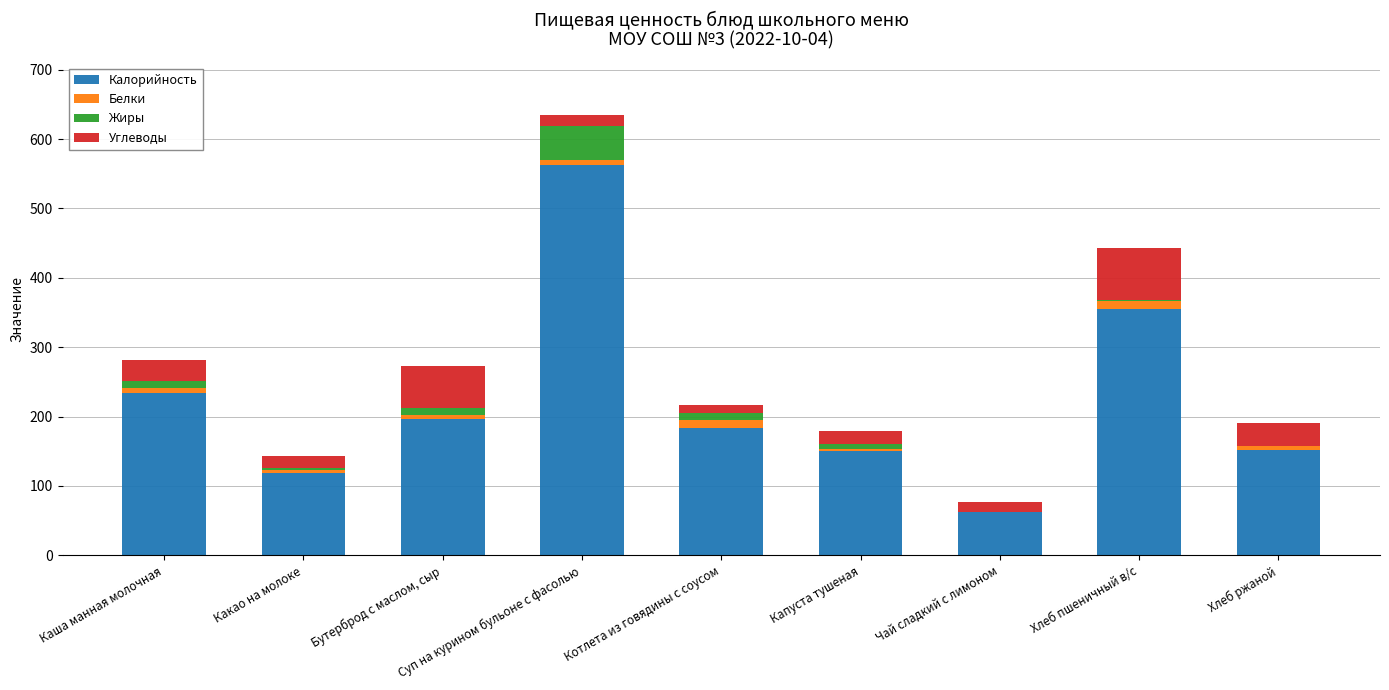

At which category is the sum across all series the highest?

Суп на курином бульоне с фасолью